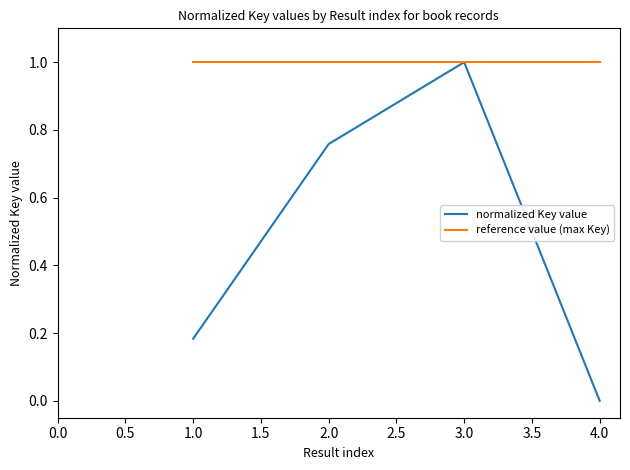

Rank the series at 1.0 from highest to lowest value.

reference value (max Key), normalized Key value